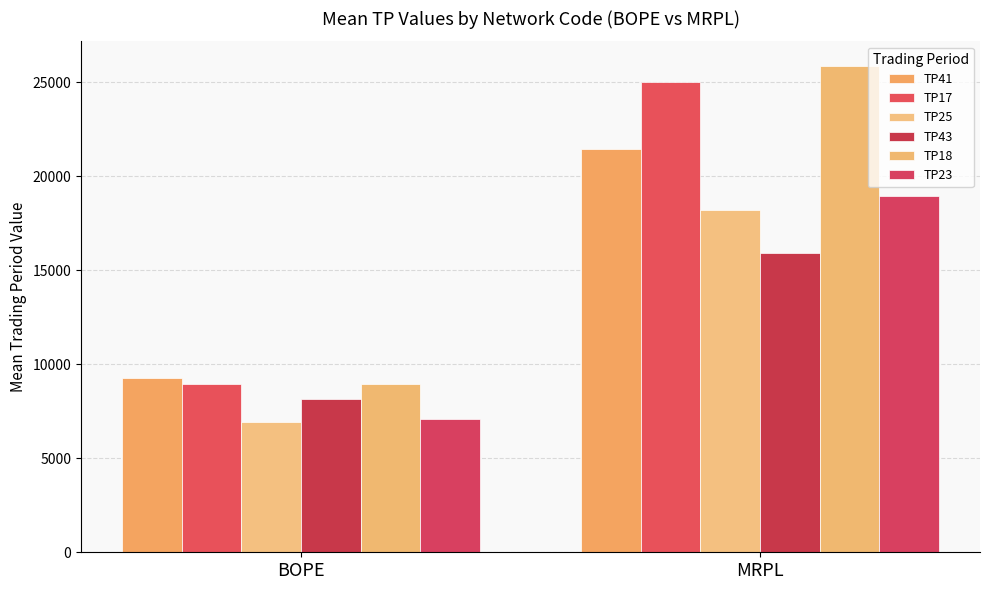

What is the label of the 1st bar from the right?

MRPL